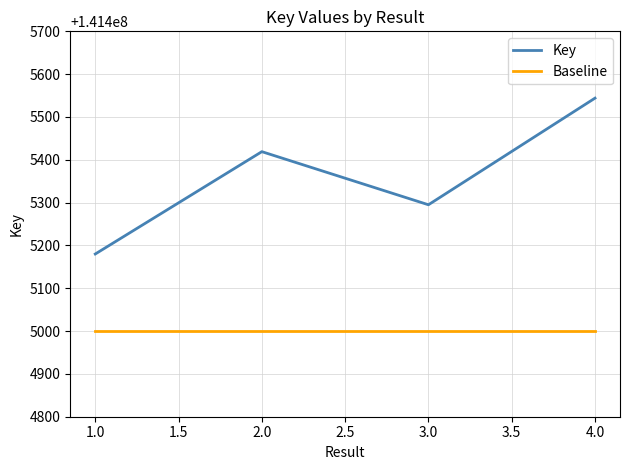

The value of Key at 4.0 is 141405544. True or false?

True